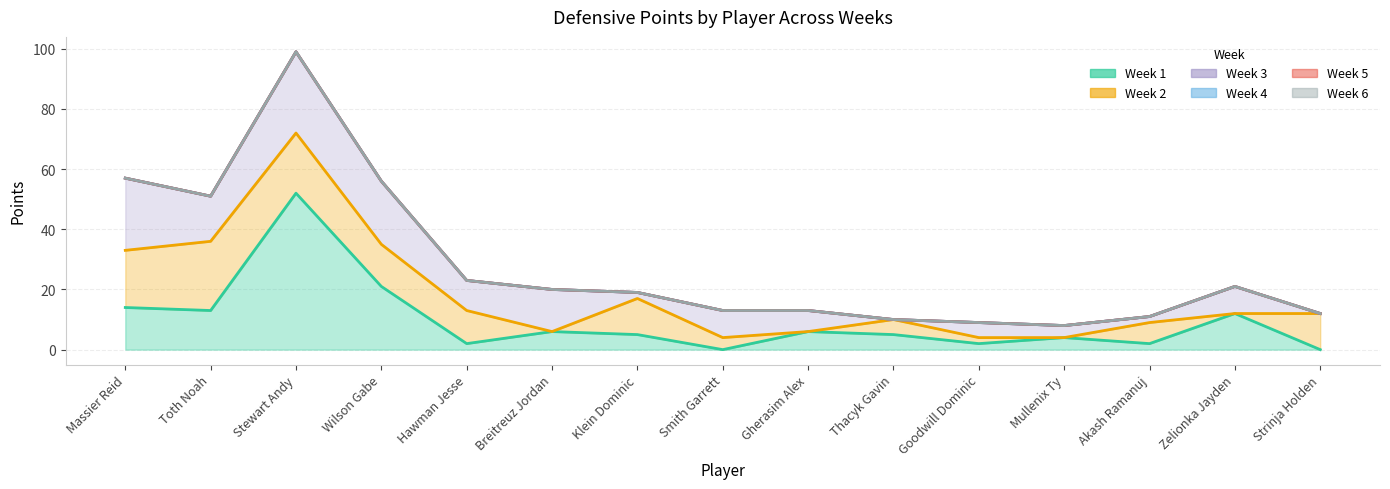

What is the maximum value shown in the chart?

52